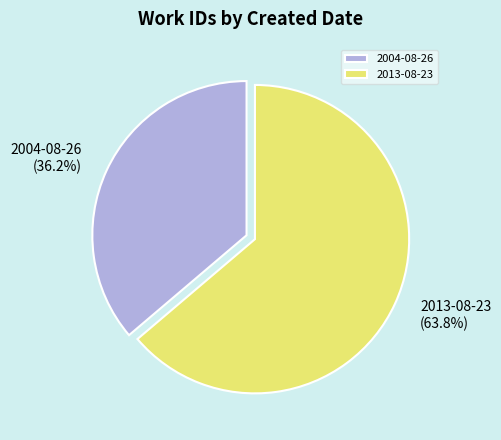

Is there any slice that represents more than half of the pie?

Yes